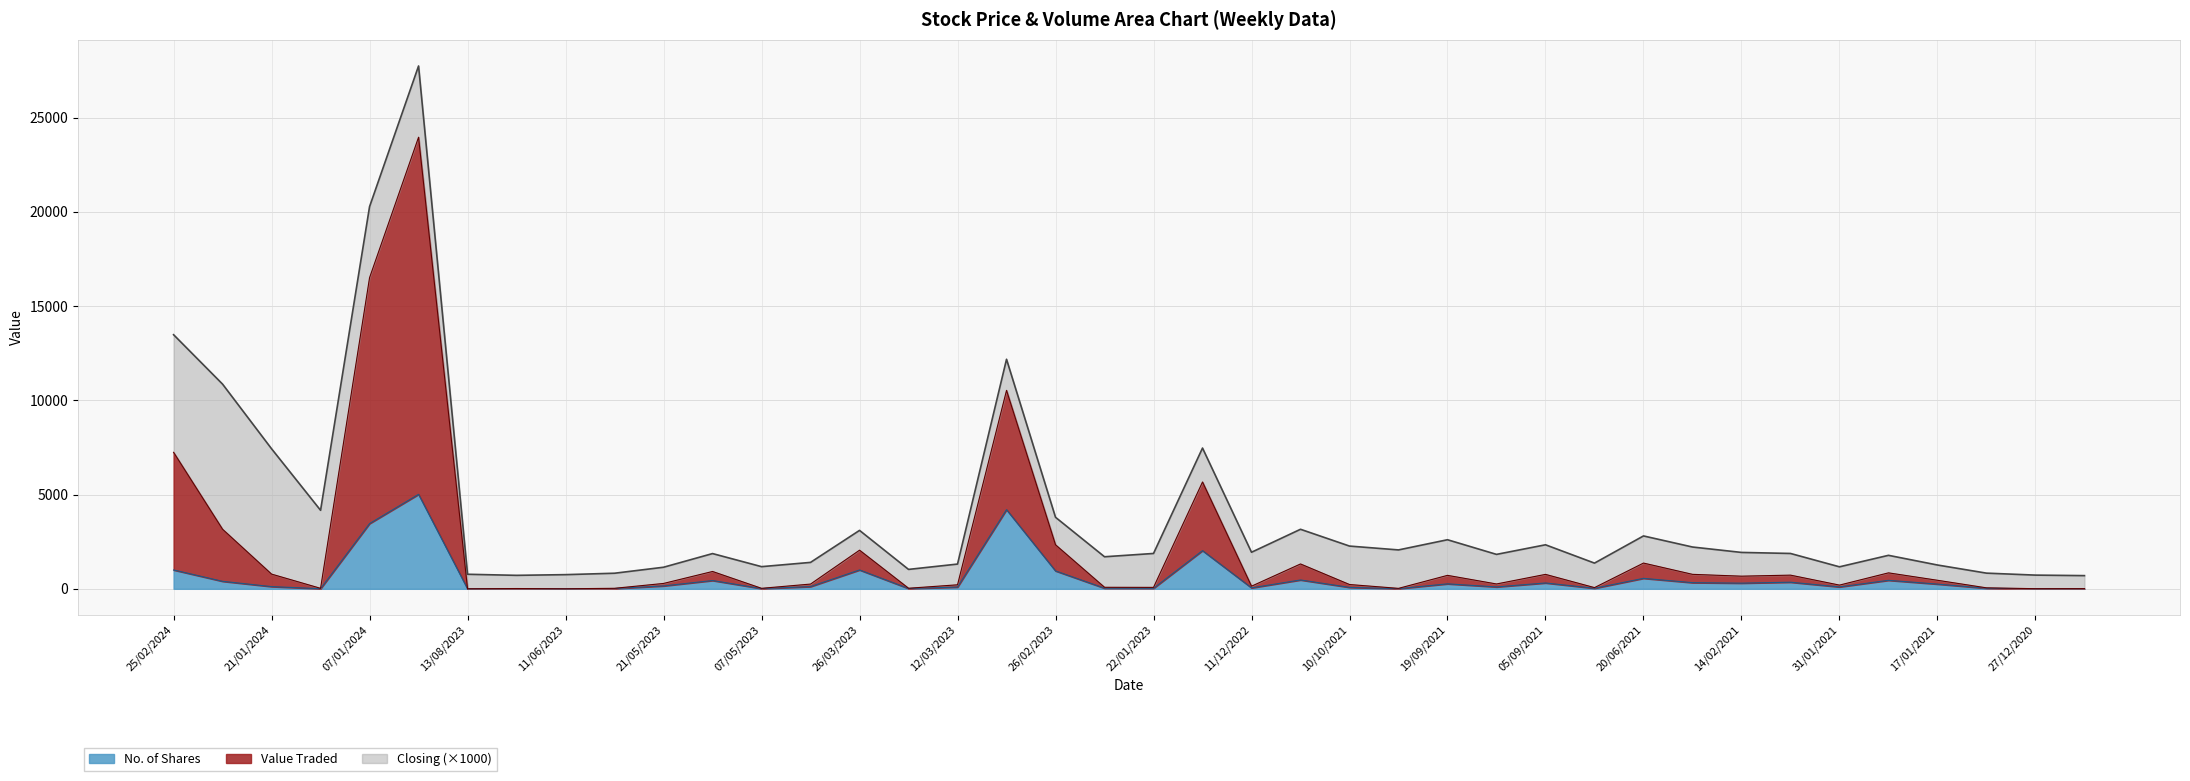

Does the chart display data point markers on the line(s)?

No